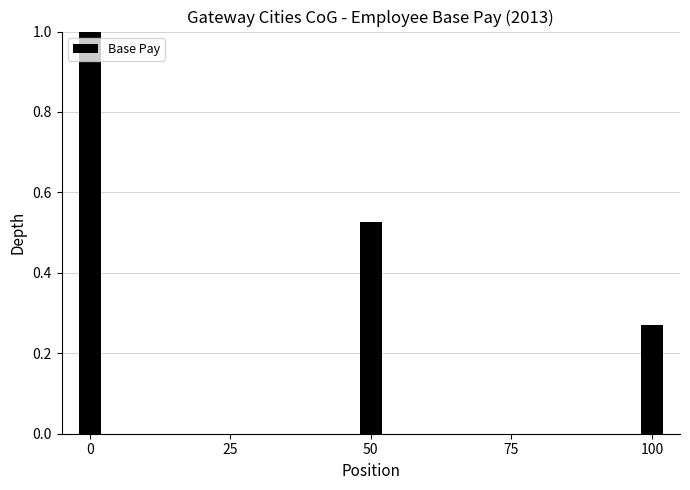

True or false: the data shows 1.0 at 0.

True